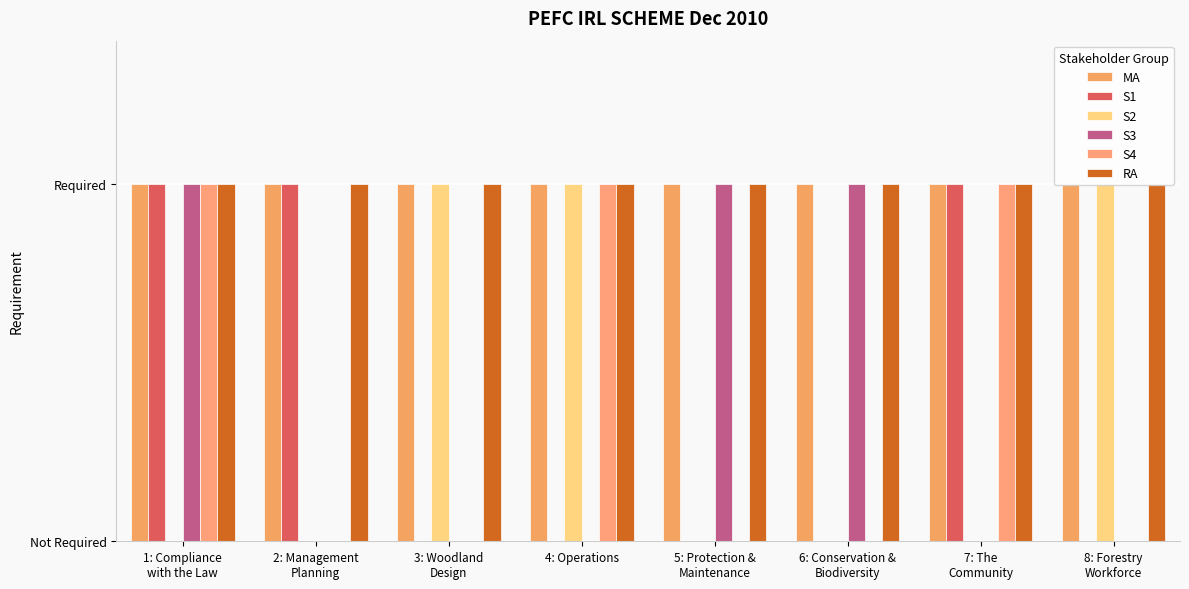

At which label is RA closest to 1?

1: Compliance
with the Law